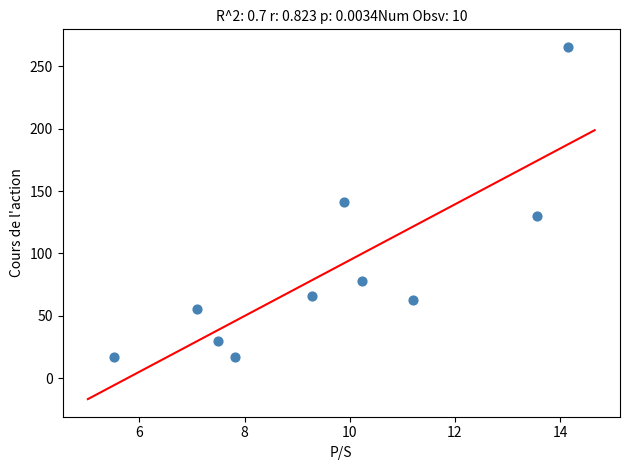

What is the range of X values (max minus min)?

8.6